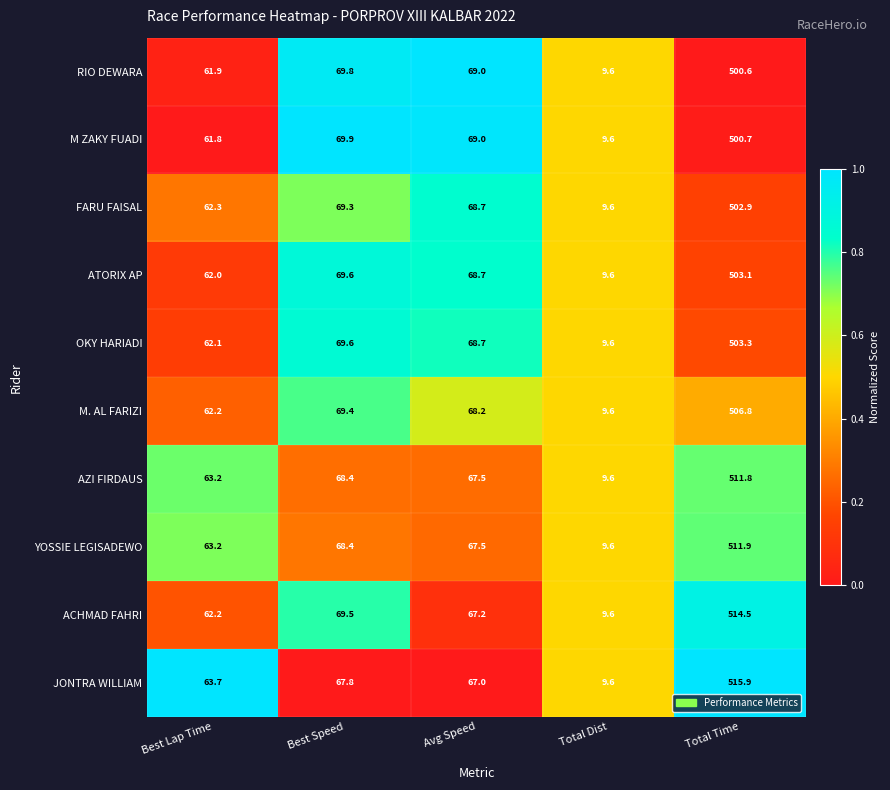

What is the total value across all series at Avg Speed?

681.5